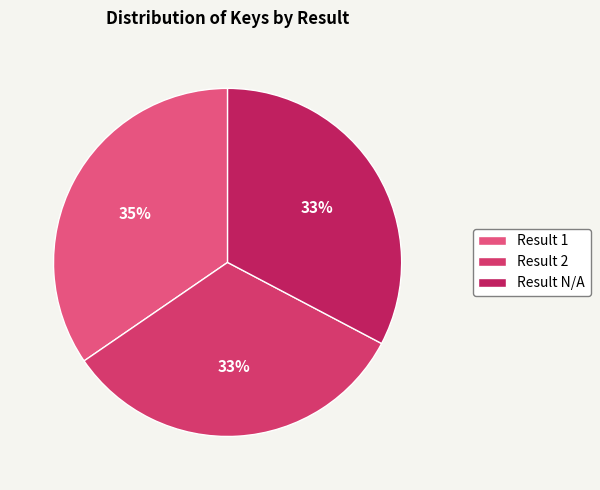

How many slices are in this pie chart?

3